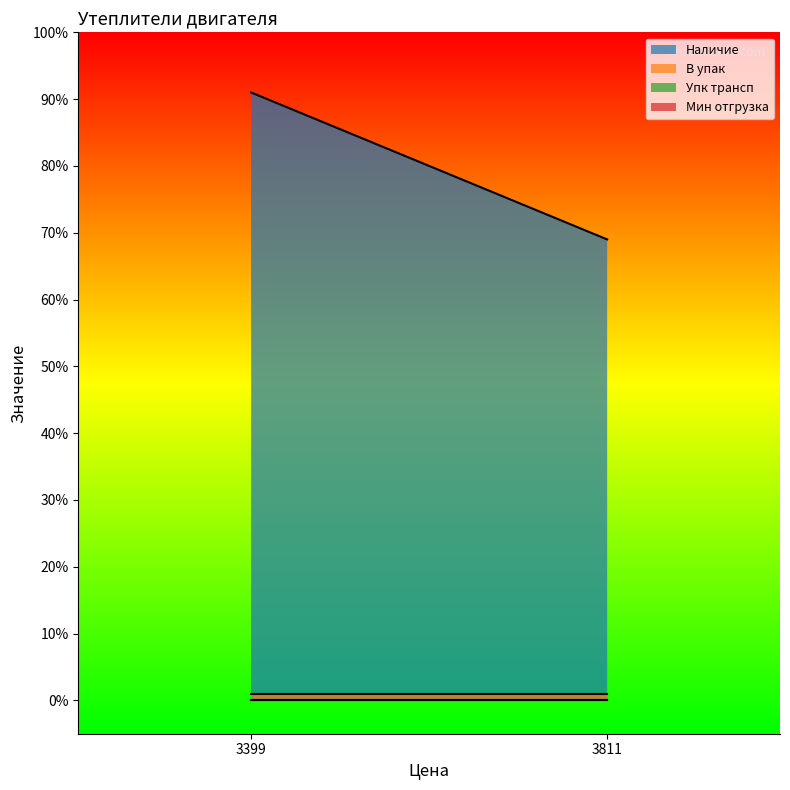

What are all the series names shown in the legend?

Наличие, В упак, Упк трансп, Мин отгрузка